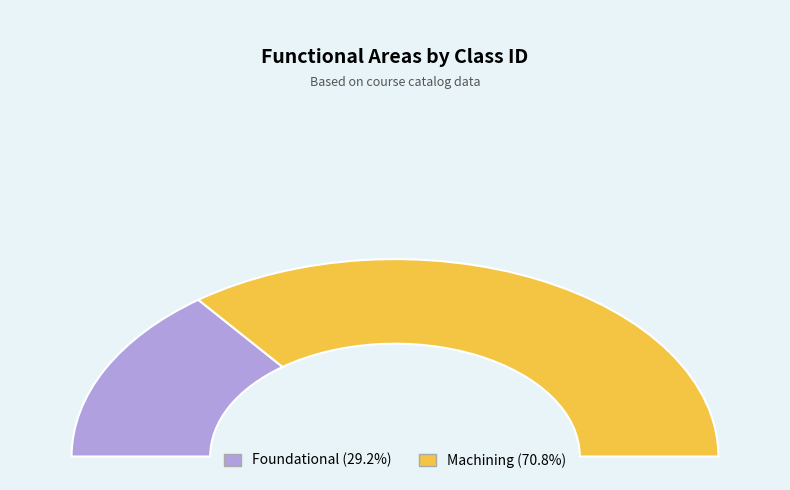

The Foundational slice represents 29% of the pie. True or false?

True